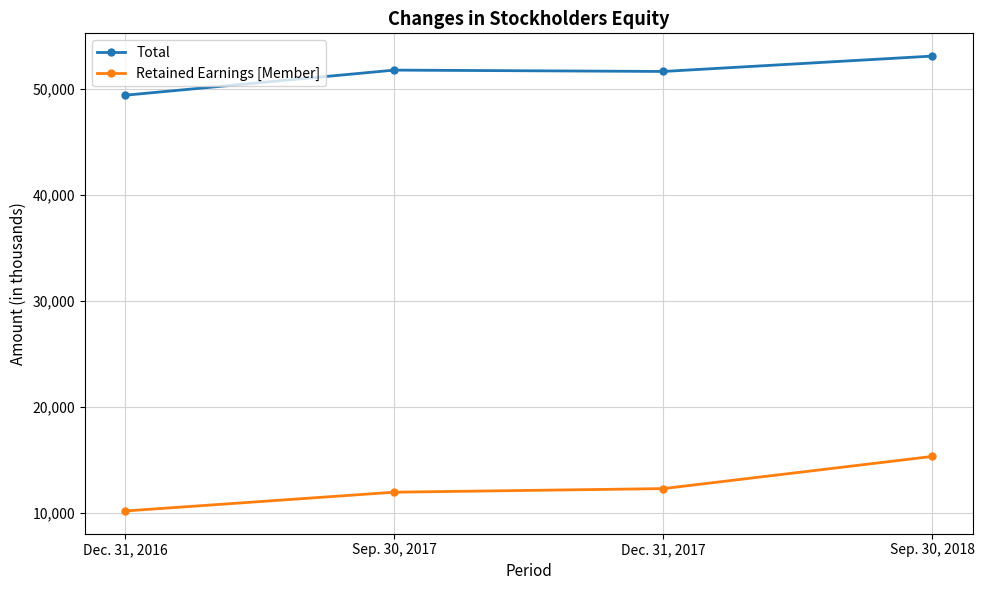

What is the spread (max minus min) of values at Dec. 31, 2017?

39396